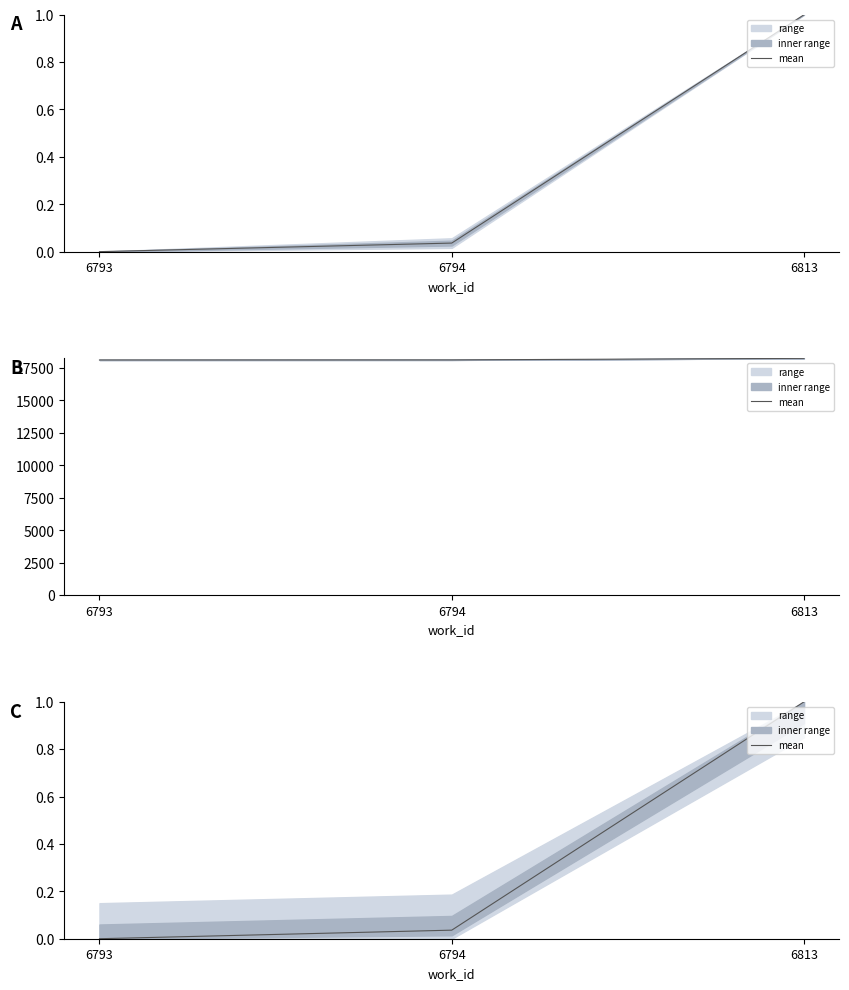

Count the number of values greater than 0.

2